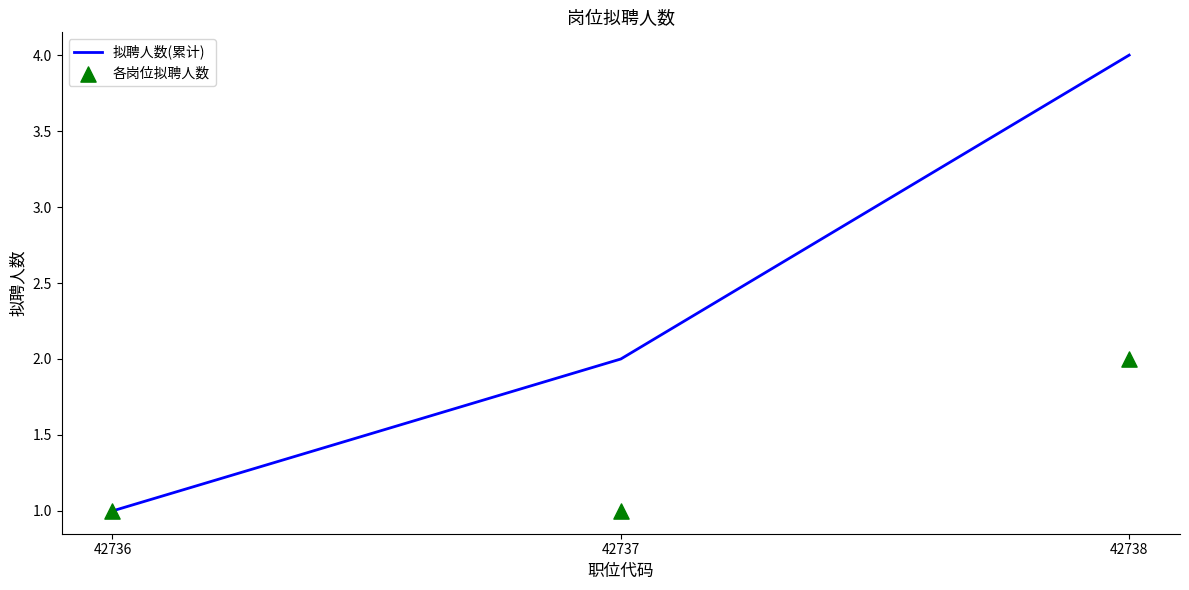

Which series contains the lowest Y value?

拟聘人数(累计)